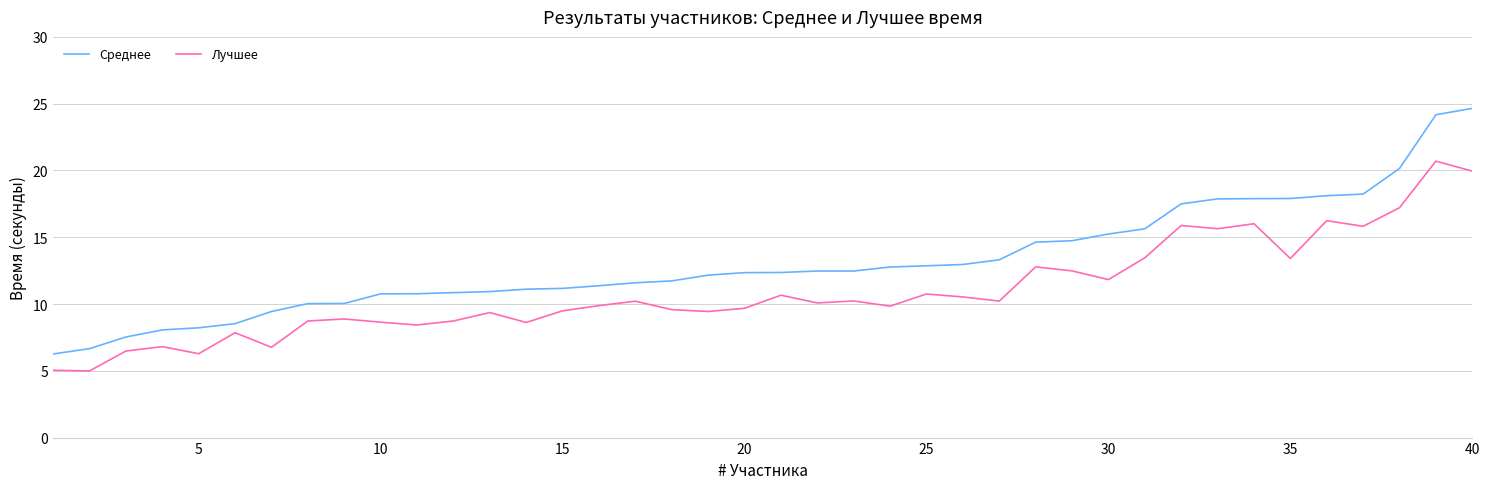

Which series has the largest range (max minus min)?

Среднее